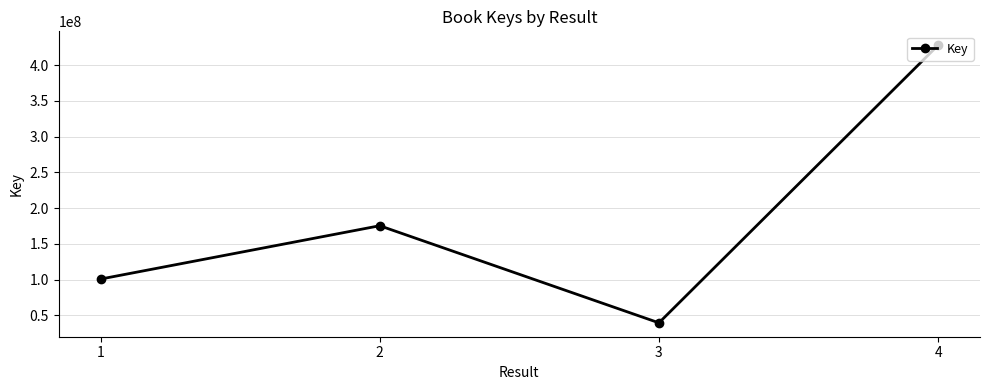

What is the difference between the values at 2 and 3?

135816652